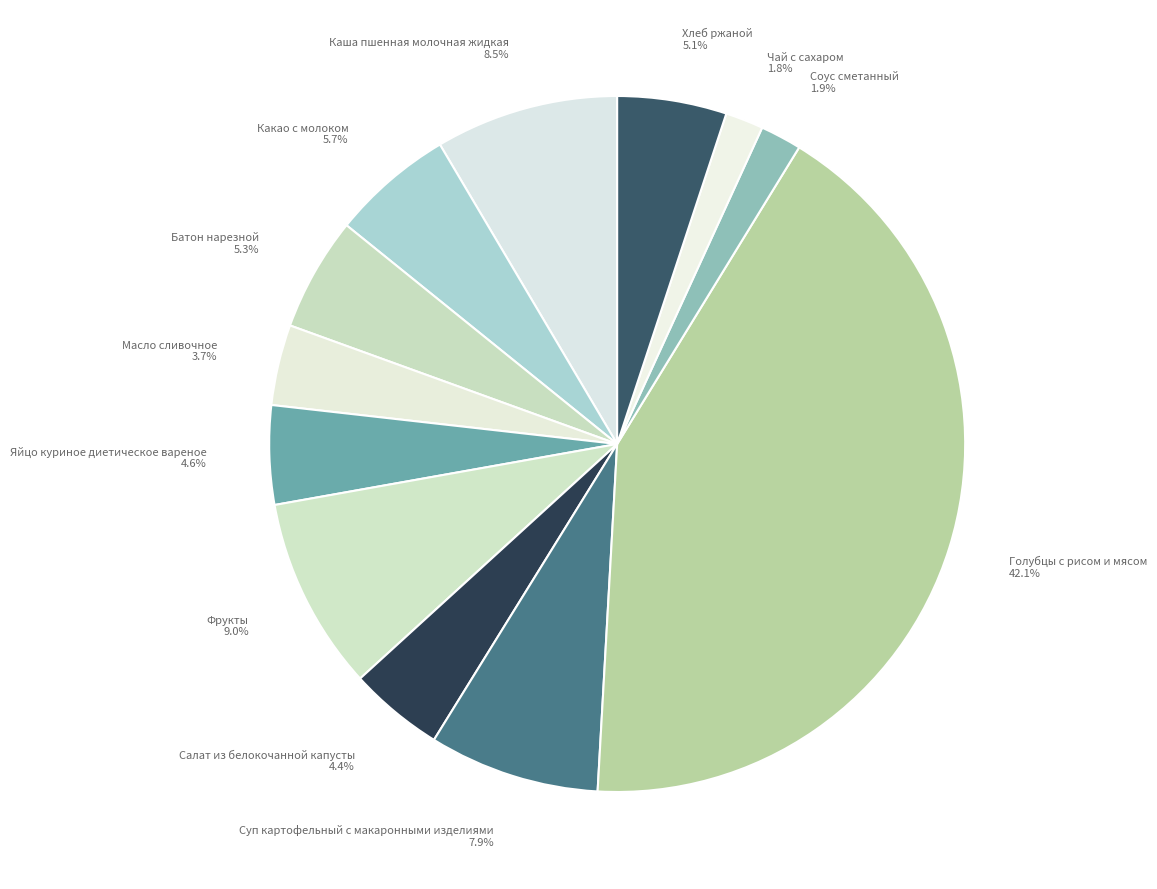

Count the number of slices in the pie.

12